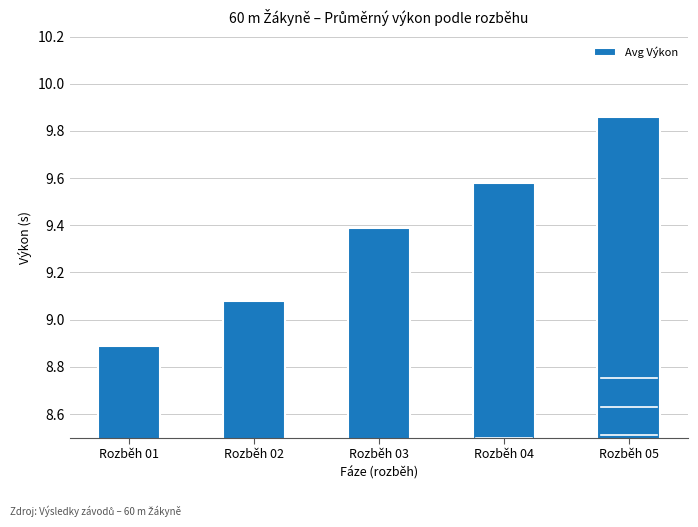

The chart shows a value of 6.3 at Rozběh 03. True or false?

False